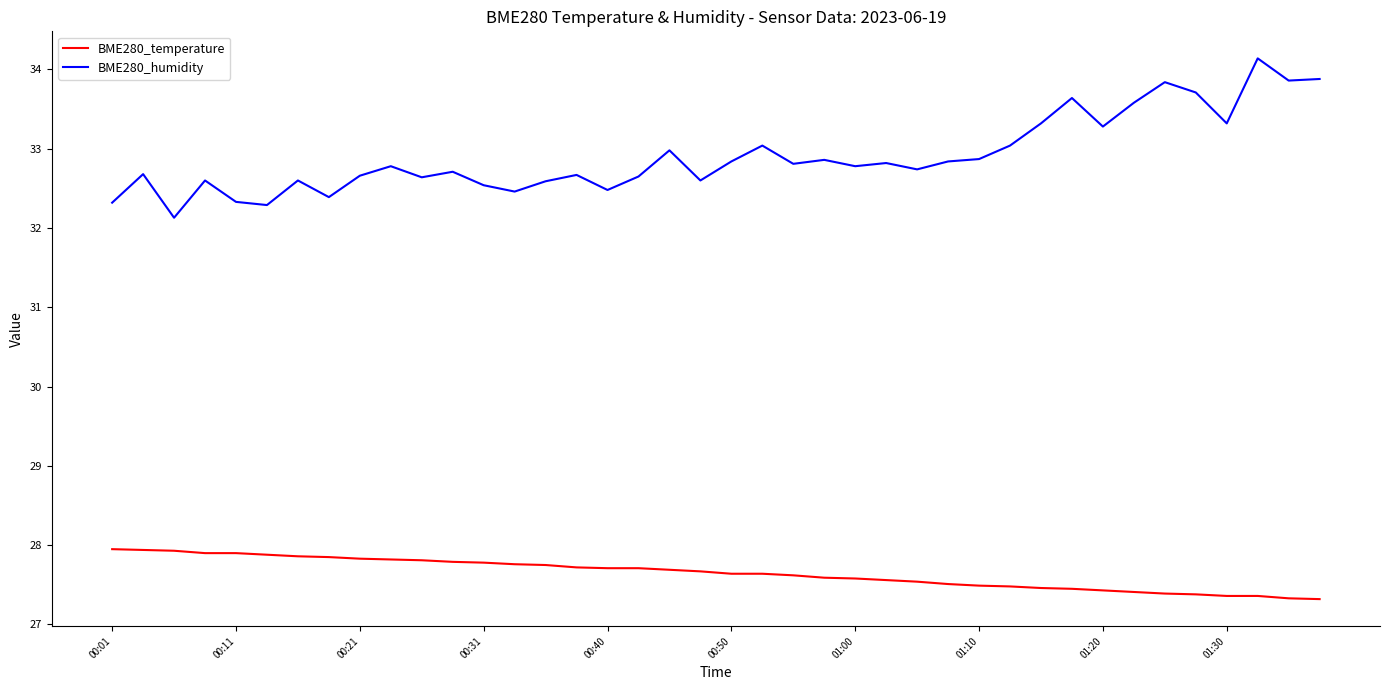

True or false: BME280_temperature and BME280_humidity cross at least once.

False